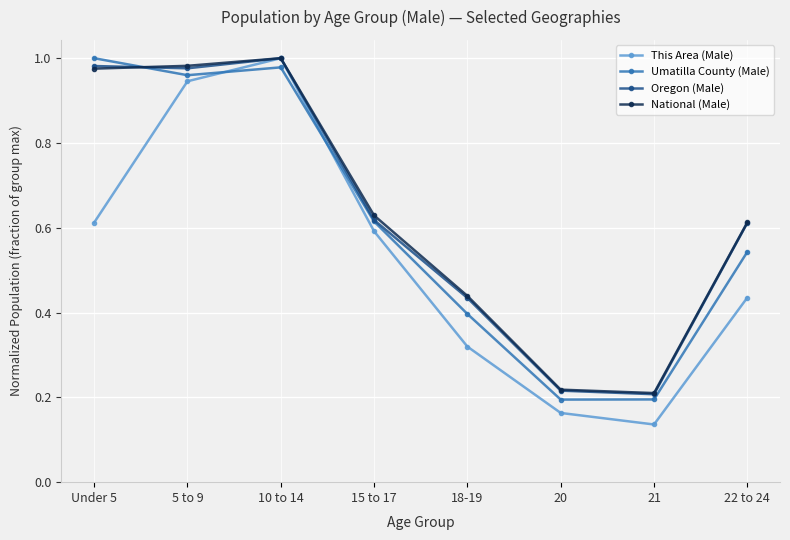

Where is the first local maximum for Oregon (Male)?

10 to 14